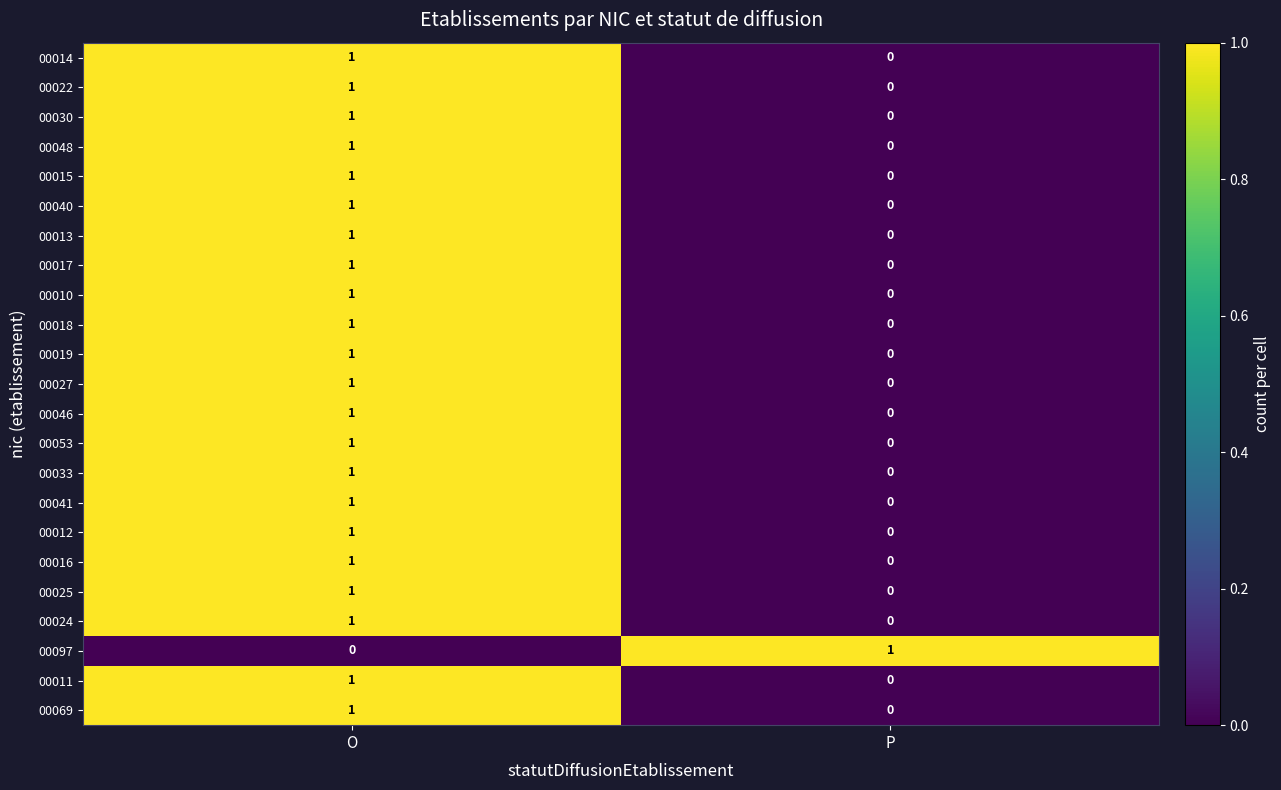

At which label does 00014 reach its peak?

O